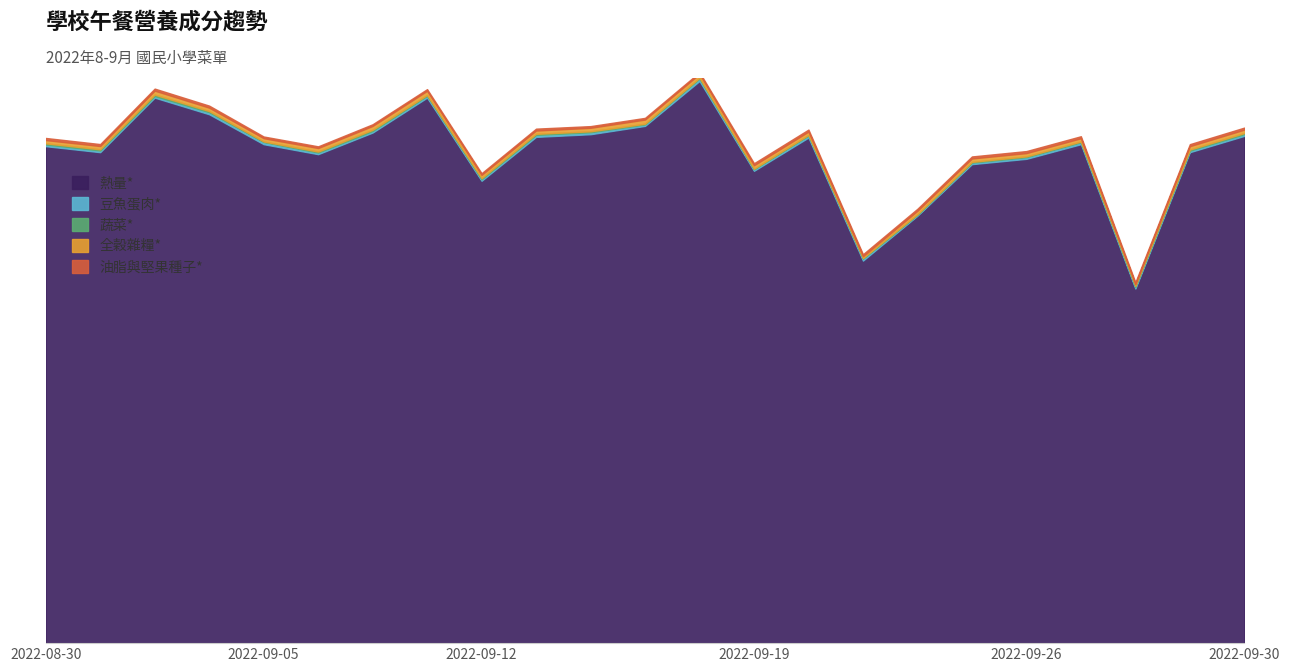

Which has a higher value, 2022-09-23 or 2022-09-28?

2022-09-23